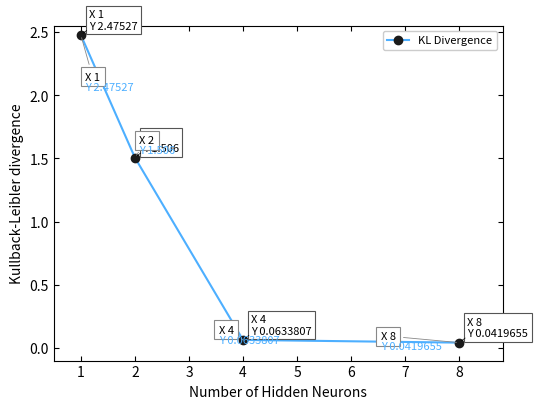

What is the ratio of the value at 2 to the value at 1?

0.6